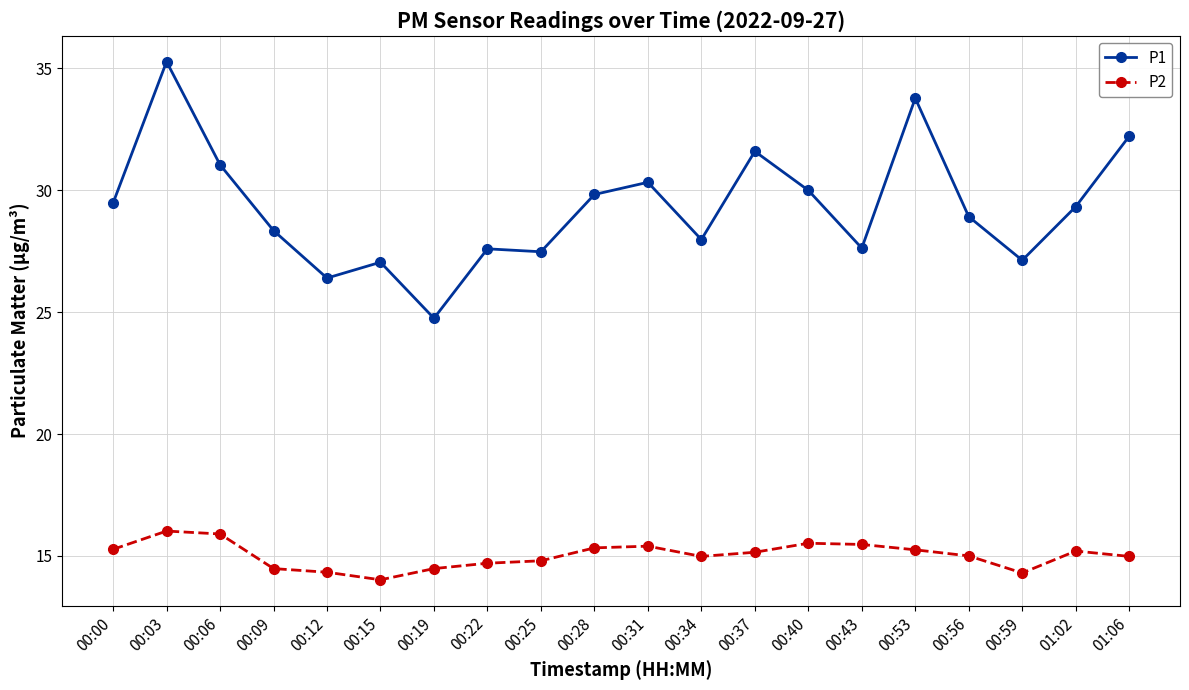

What is the spread (max minus min) of values at 00:12?

12.1